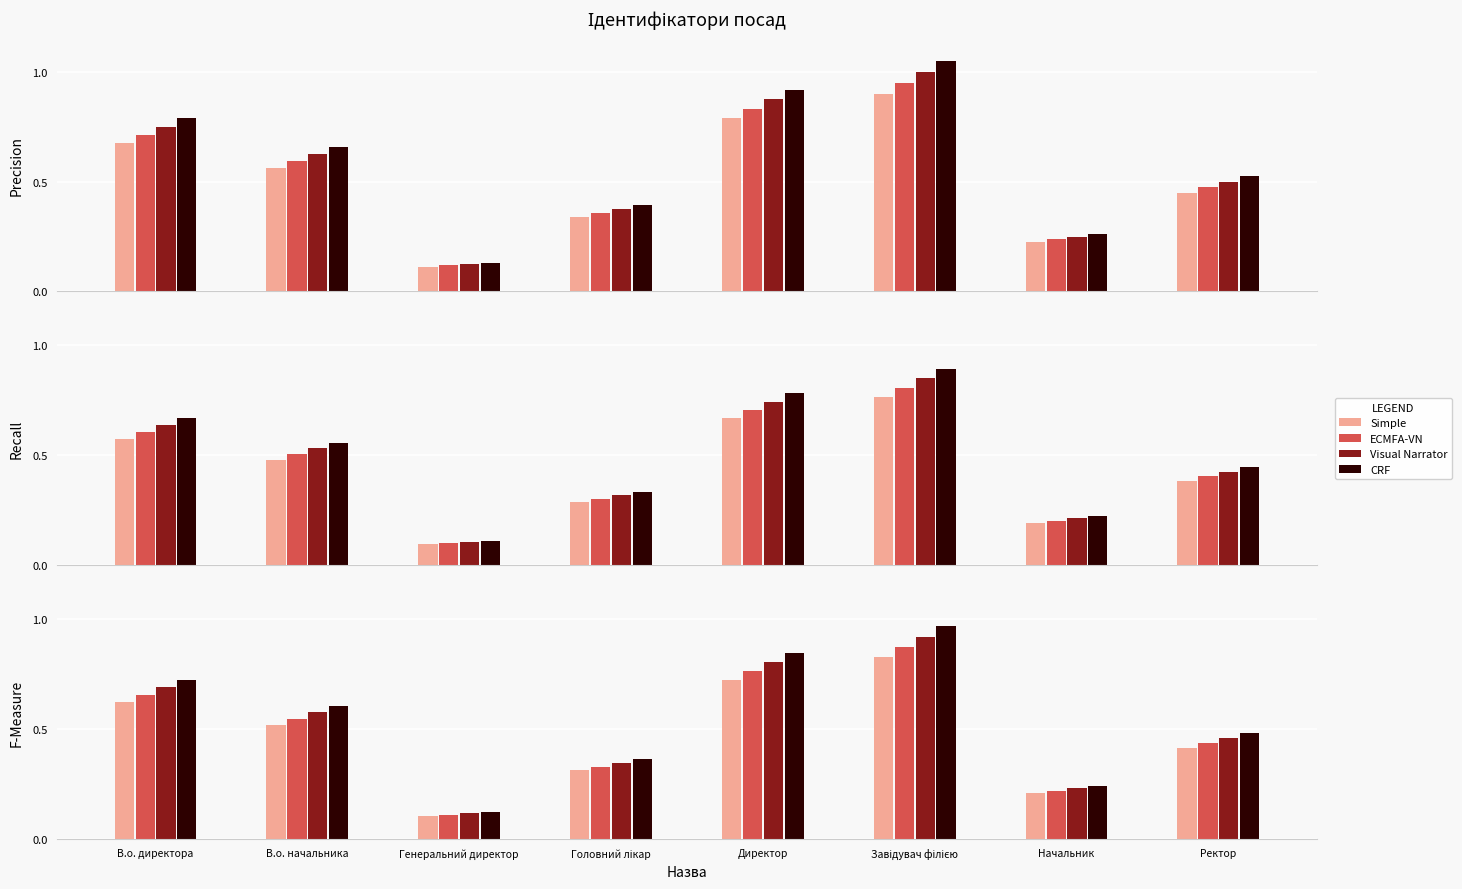

What is the difference between the maximum and minimum values in the CRF series?

0.8